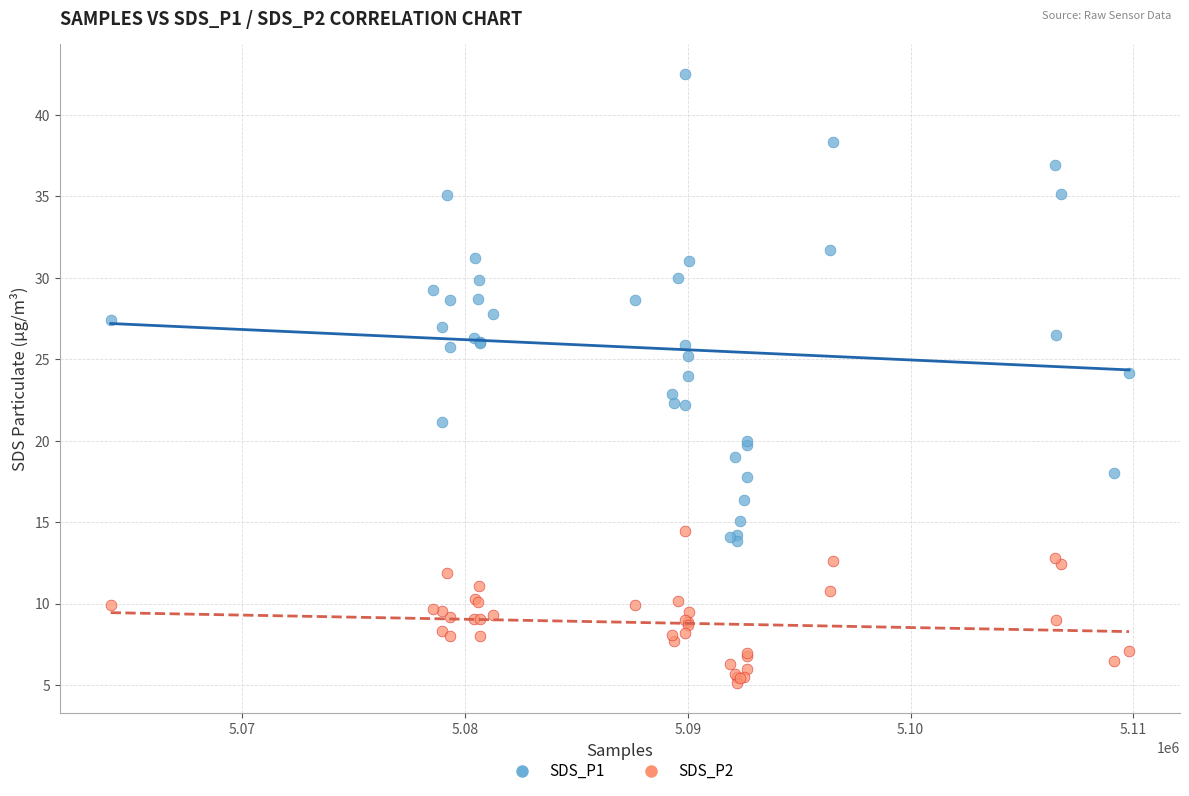

Which series reaches the minimum Y coordinate?

SDS_P2